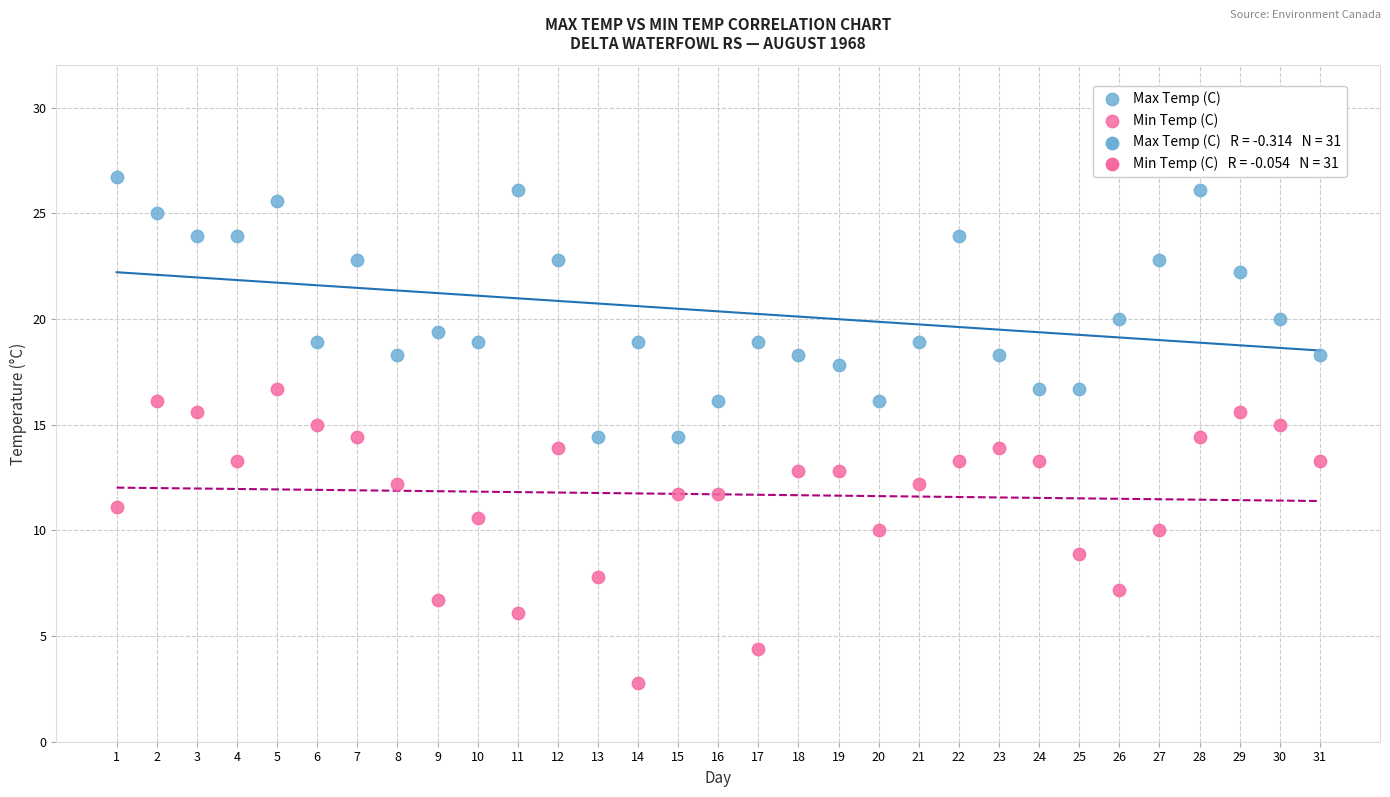

What is the X range (max minus min) for the scatter plot?

30.0